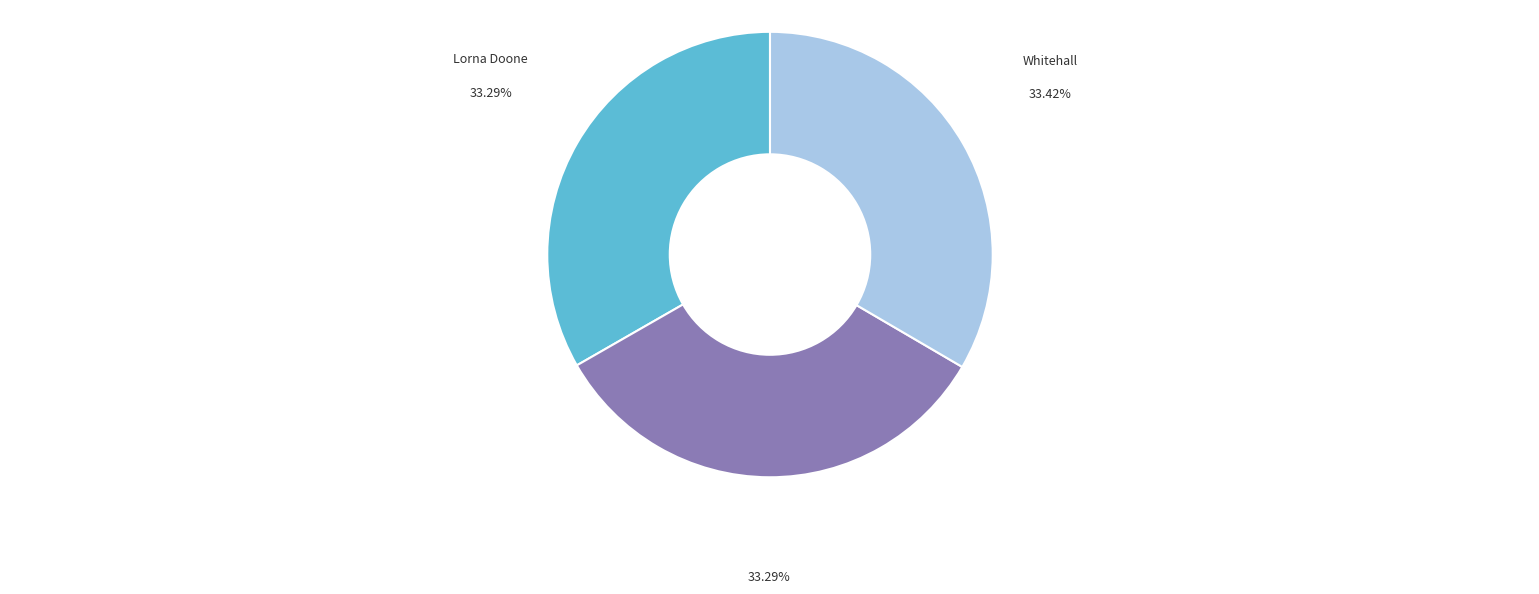

Approximately how many times larger is the value at Lorna Doone compared to Whitehall?

1.0